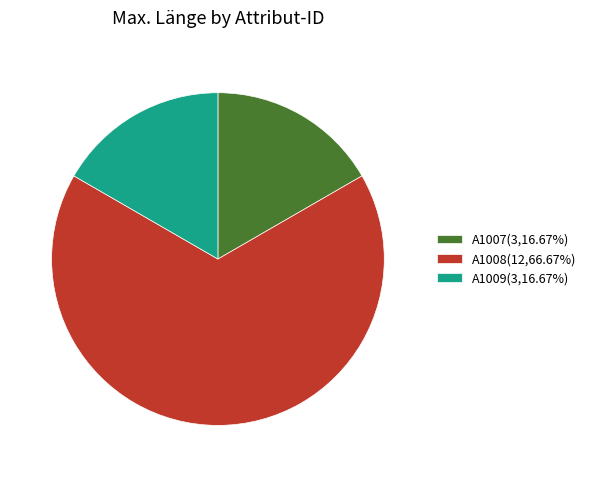

What is the largest slice in the pie chart?

A1008